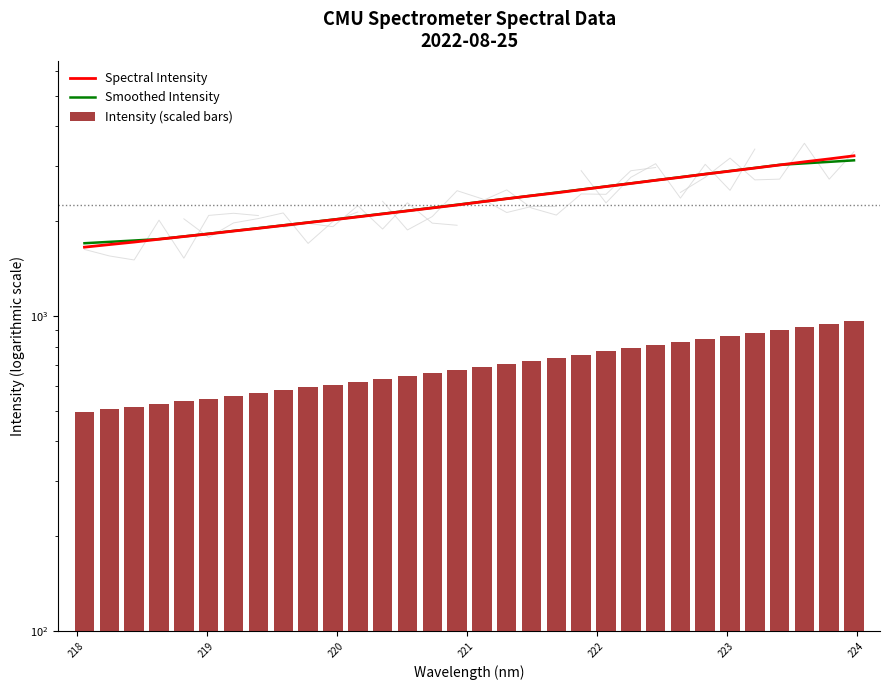

At how many categories does at least one series exceed 1418?

32